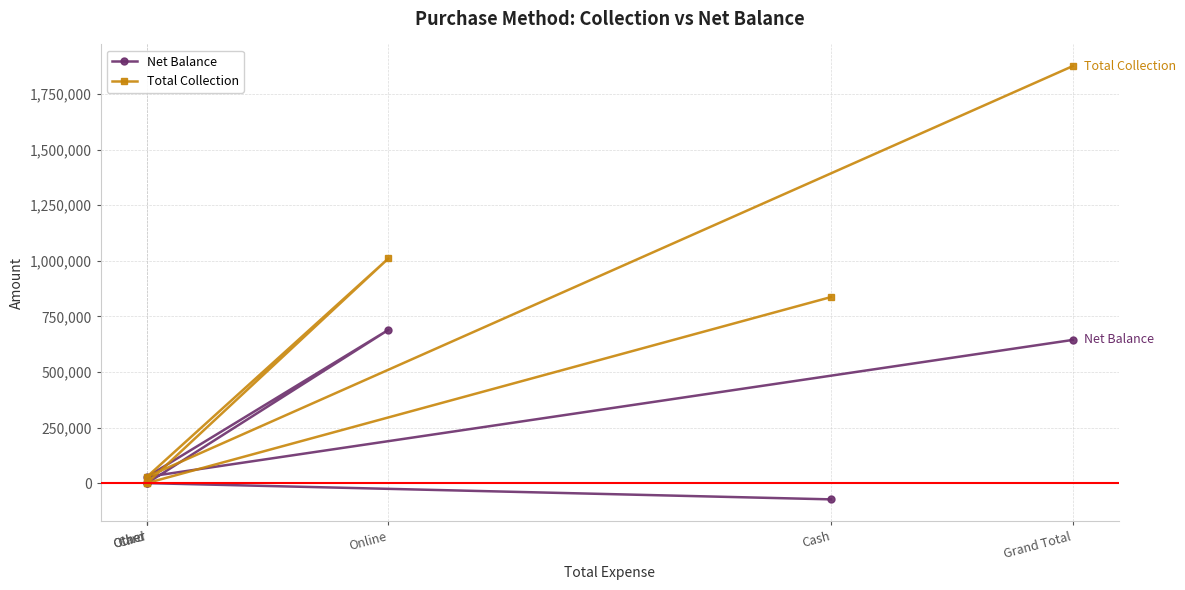

True or false: Total Collection has a value of 28042.2 at Other.

True